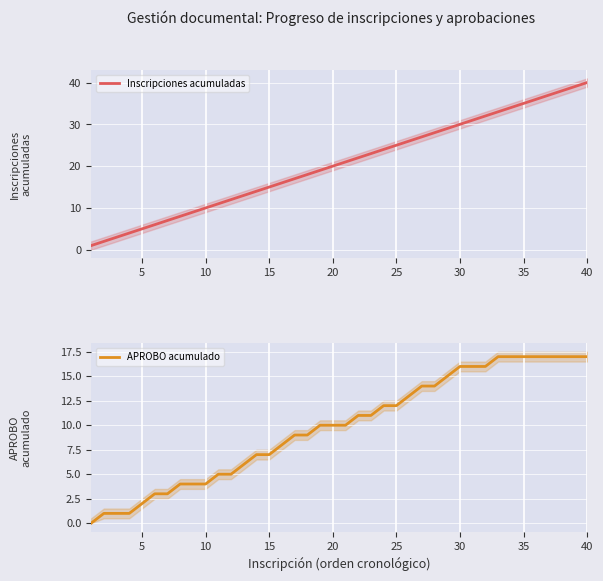

True or false: APROBO acumulado and Inscripciones acumuladas cross at least once.

False